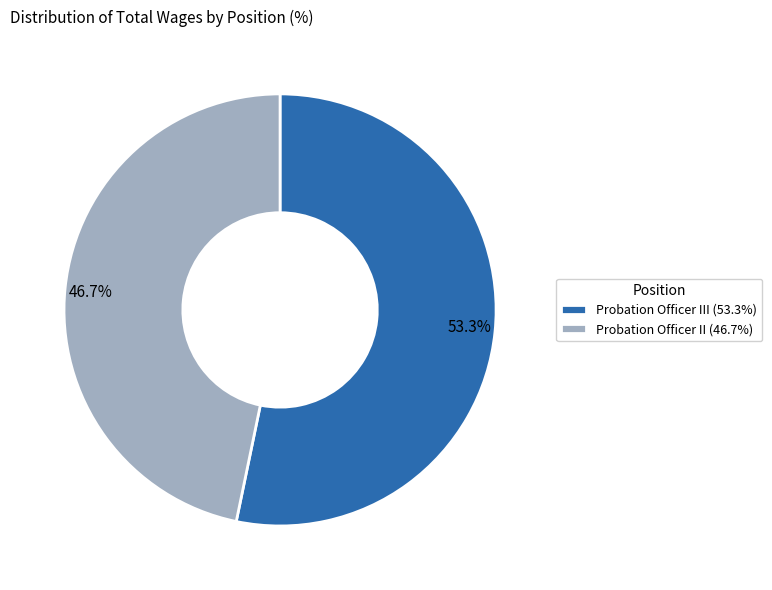

Is there a majority slice in this chart?

Yes